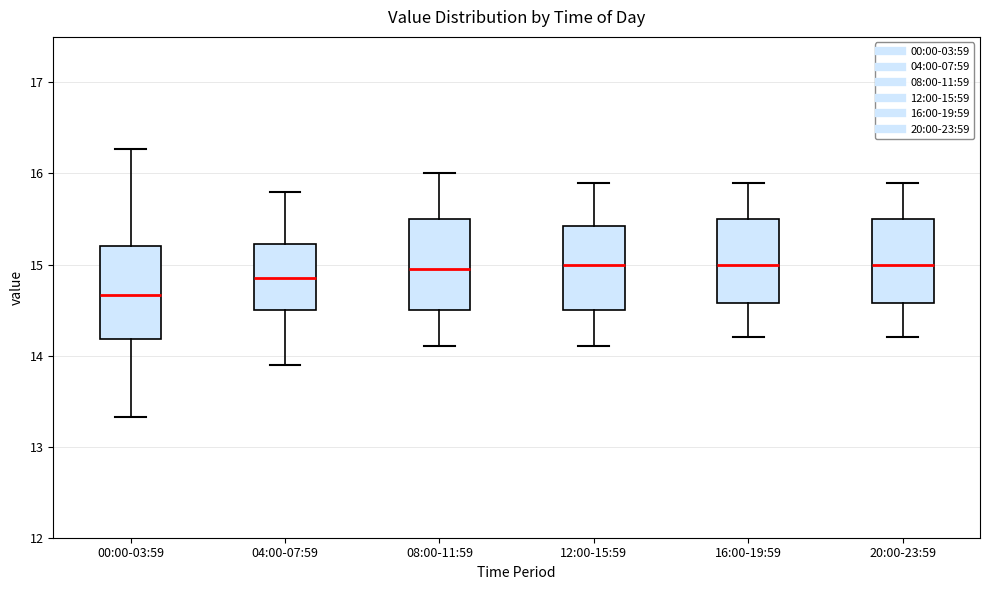

Where does the median line of the box for 12:00-15:59 sit on the y-axis? The values are not printed on the chart, so give them approximately, as read against the axis.

15.0